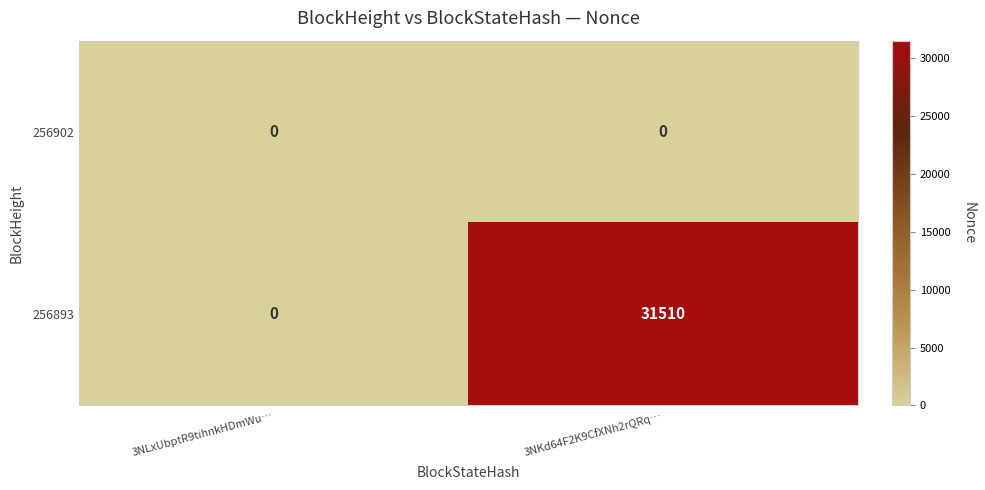

What is the total value across all series at 3NKd64F2K9CfXNh2rQRq…?

31510